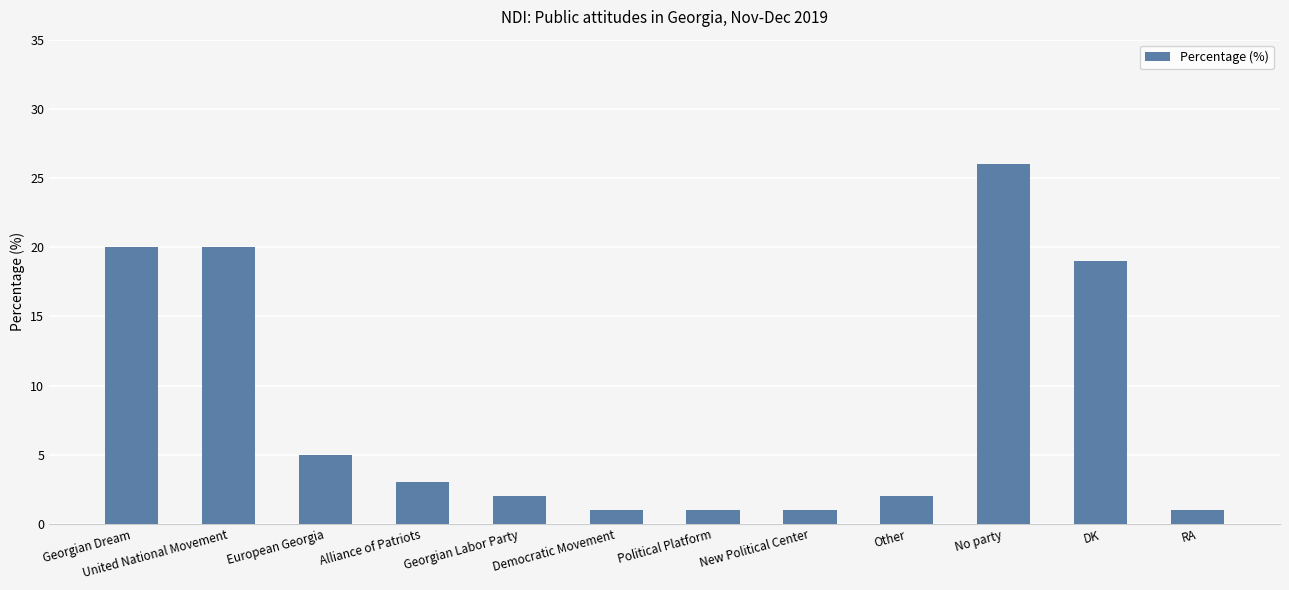

How many bars are there in total?

12